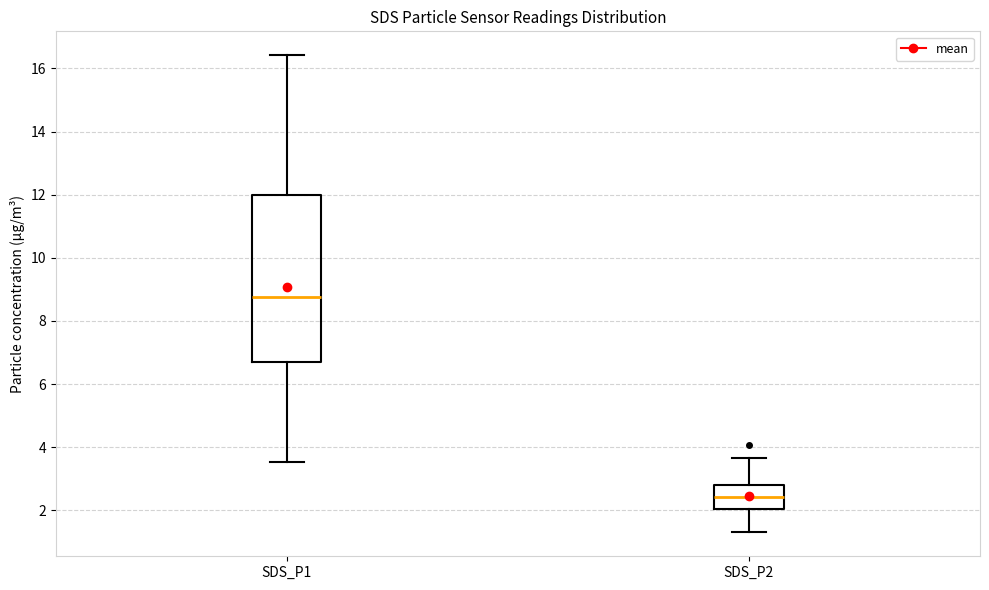

Reading left to right, read every box against the y-axis: the position of its median line, the range the box covers, and the ends of its whiskers. The values are not printed on the chart, so give them approximately, as read against the axis.

SDS_P1: median 8.8, box 6.8 to 12.0, whiskers 3.6 to 16.4
SDS_P2: median 2.4, box 2.0 to 2.8, whiskers 1.4 to 3.6